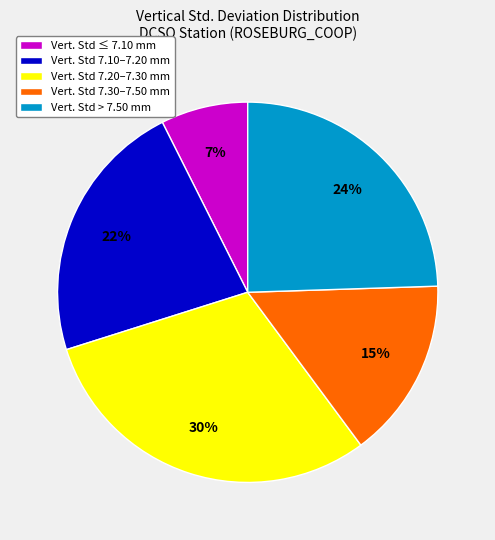

To the nearest percent, what is the difference between the largest and smallest slice percentages?

23%